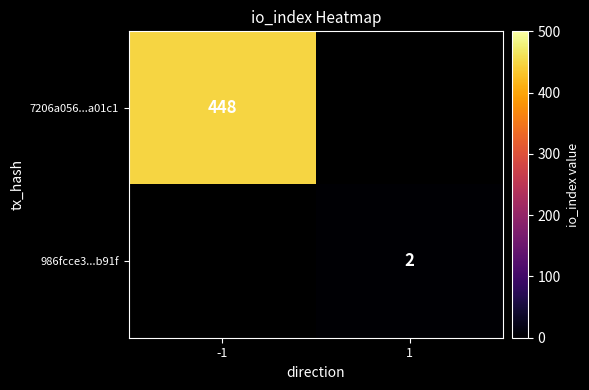

Is it true that 986fcce3...b91f equals 1 at 1?

False